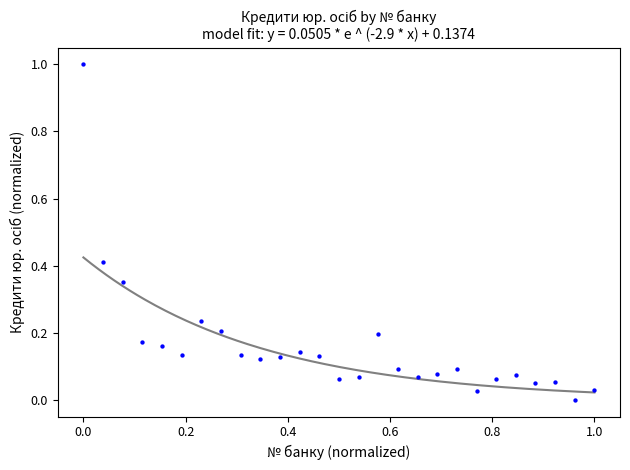

What is the range of X values (max minus min)?

1.0